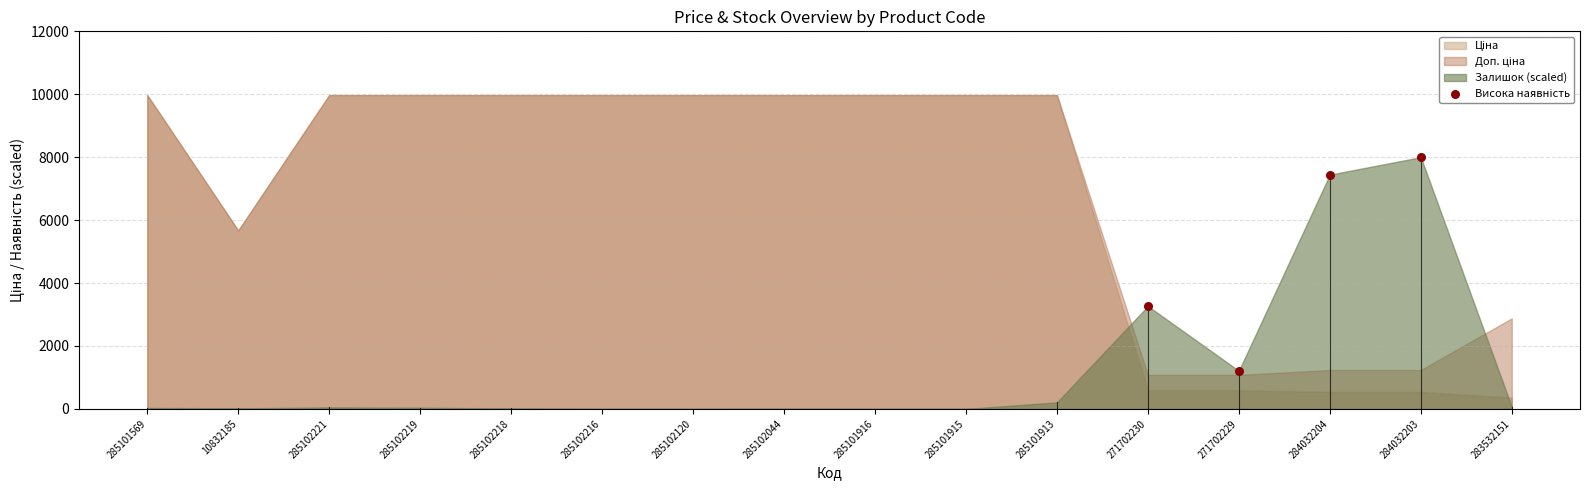

What is the average Y value?

4981.1